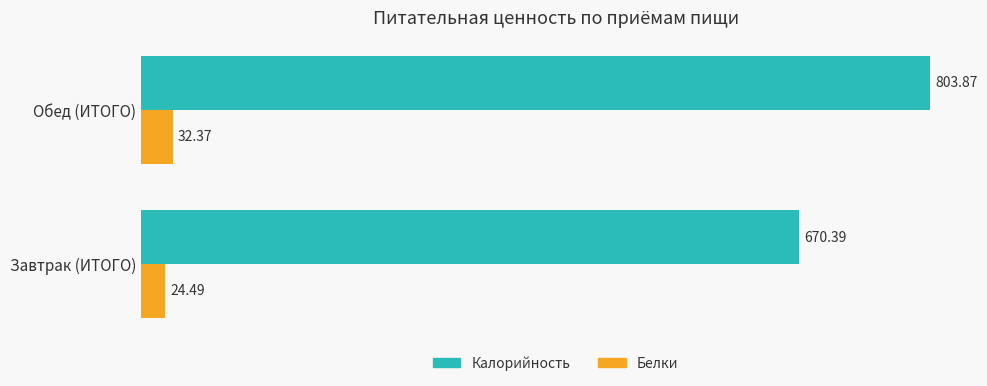

How many values in the Калорийность series are below 803?

1